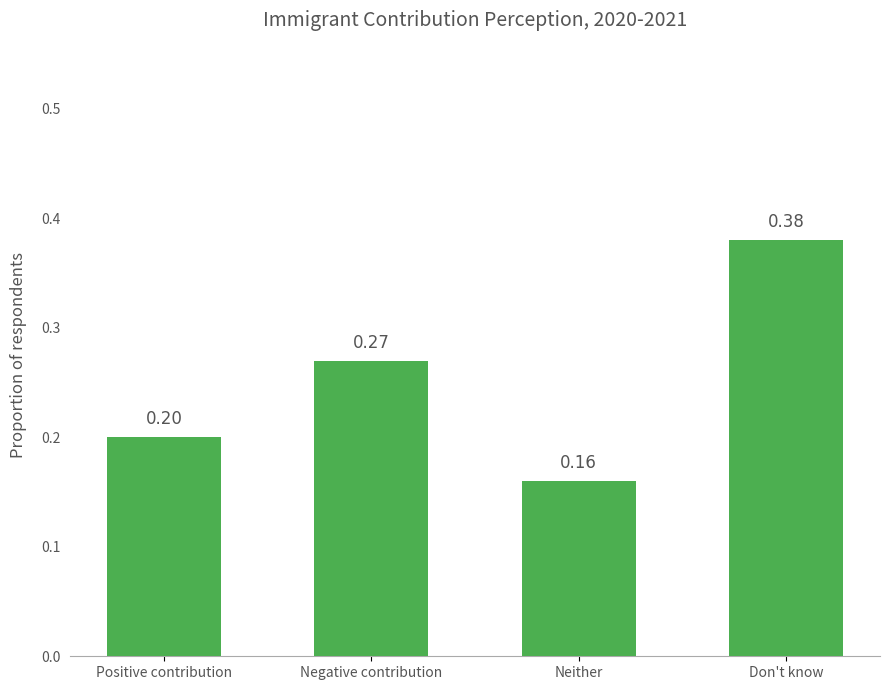

The chart shows a value of 0.2 at Neither. True or false?

True